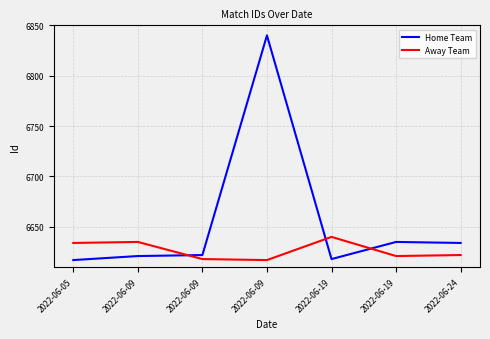

List the series in order of their overall mean, highest first.

Home Team, Away Team